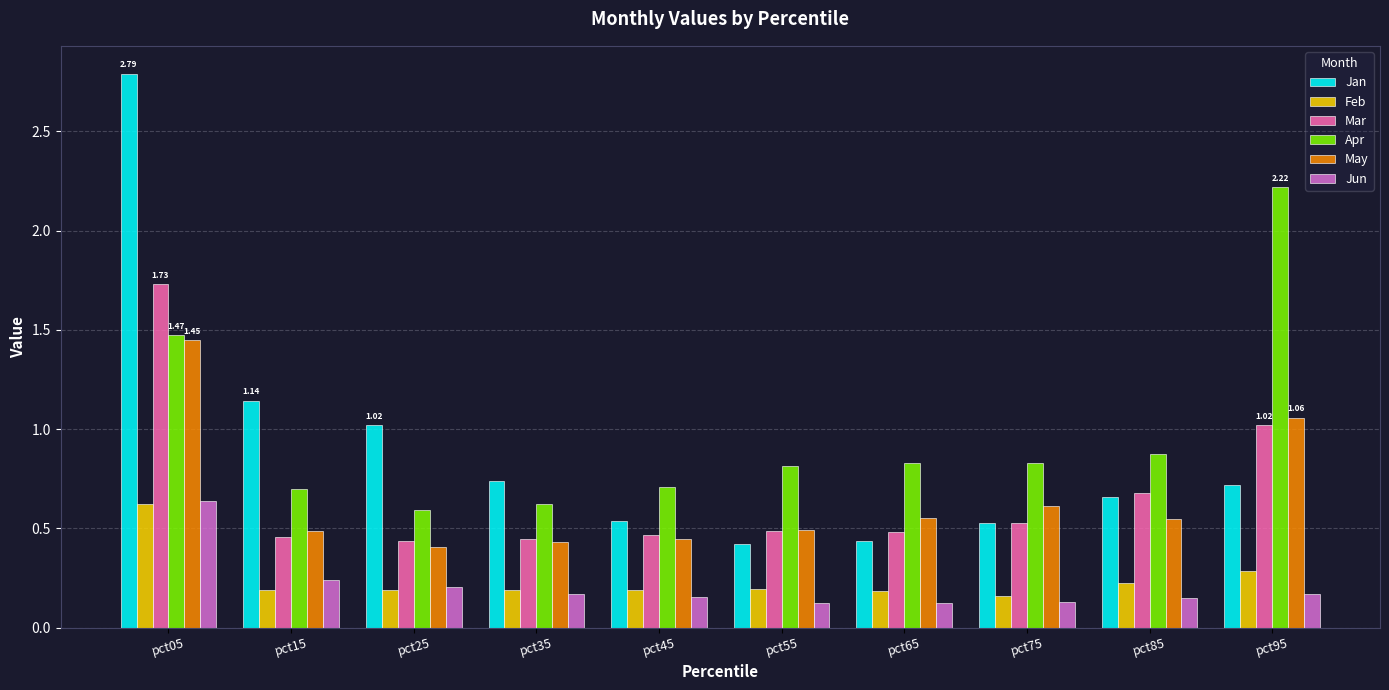

Which series changed the most between pct15 and pct65?

Jan